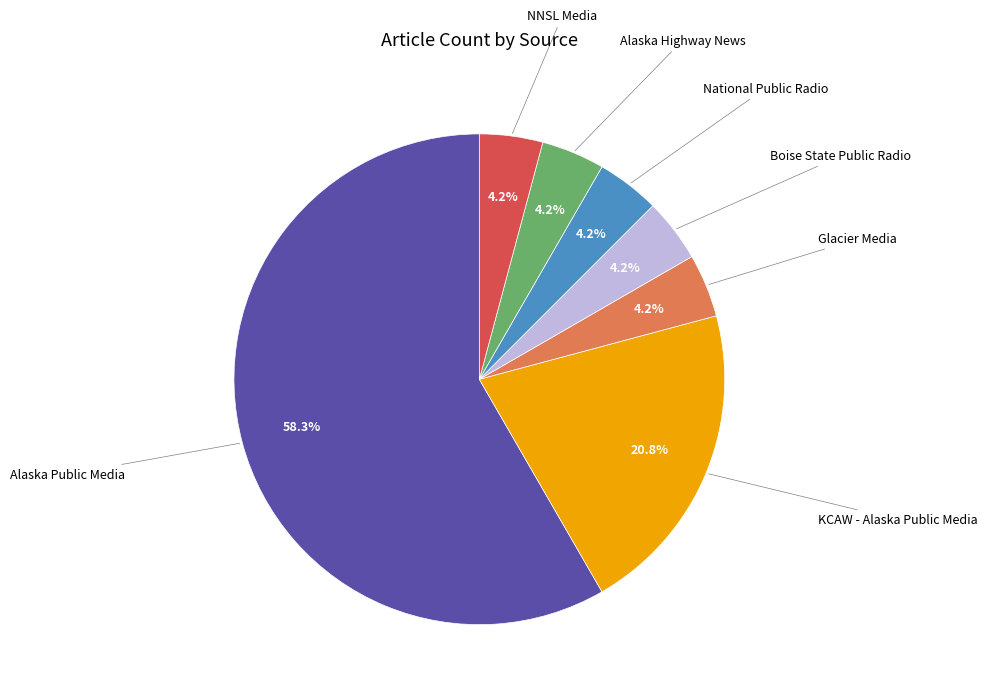

Is there any slice that represents more than half of the pie?

Yes